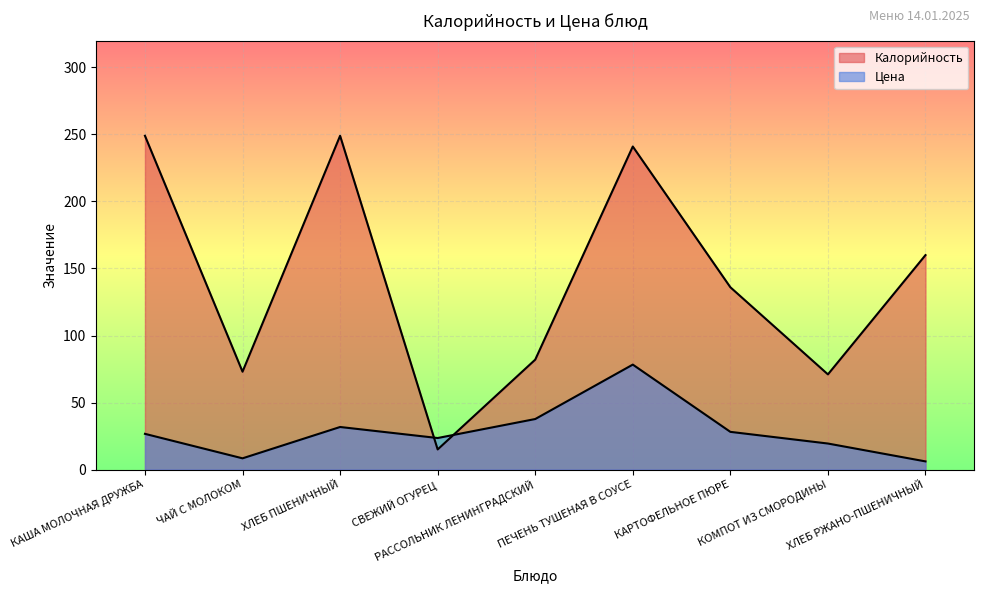

At which label is Цена closest to 42?

РАССОЛЬНИК ЛЕНИНГРАДСКИЙ